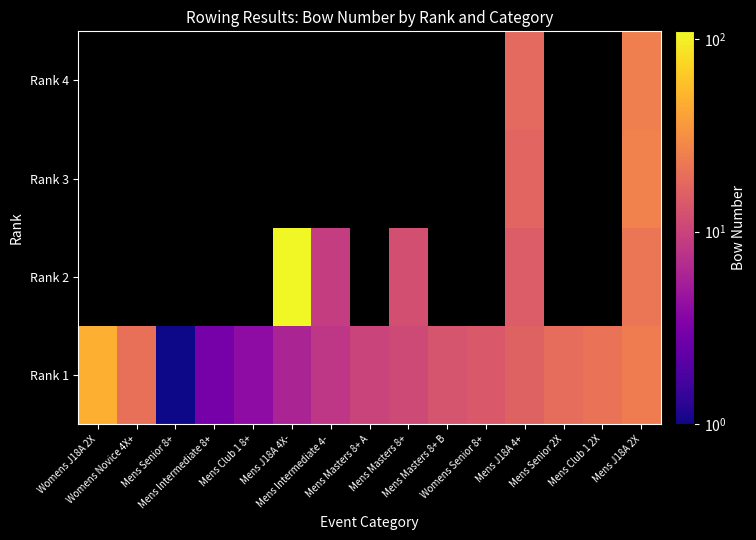

Which category has the highest value across all series?

Mens J18A 4X-